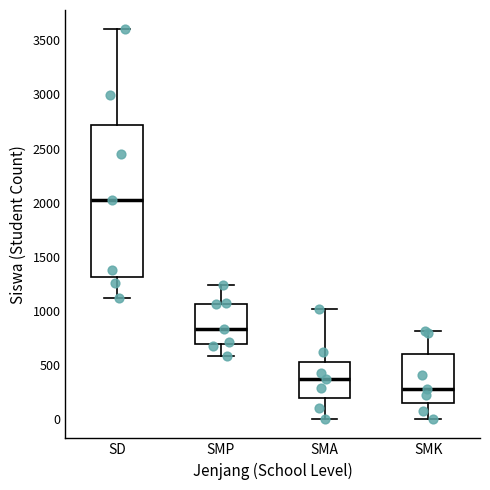

Reading left to right, transcribe this box plot: for each box, give where its median line is, the range the box spans, and where its two whiskers end, as read against the y-axis. The values are not printed on the chart, so give them approximately, as read against the axis.

SD: median 2000, box 1300 to 2700, whiskers 1100 to 3600
SMP: median 850, box 700 to 1050, whiskers 600 to 1250
SMA: median 350, box 200 to 500, whiskers 0 to 1000
SMK: median 300, box 150 to 600, whiskers 0 to 800